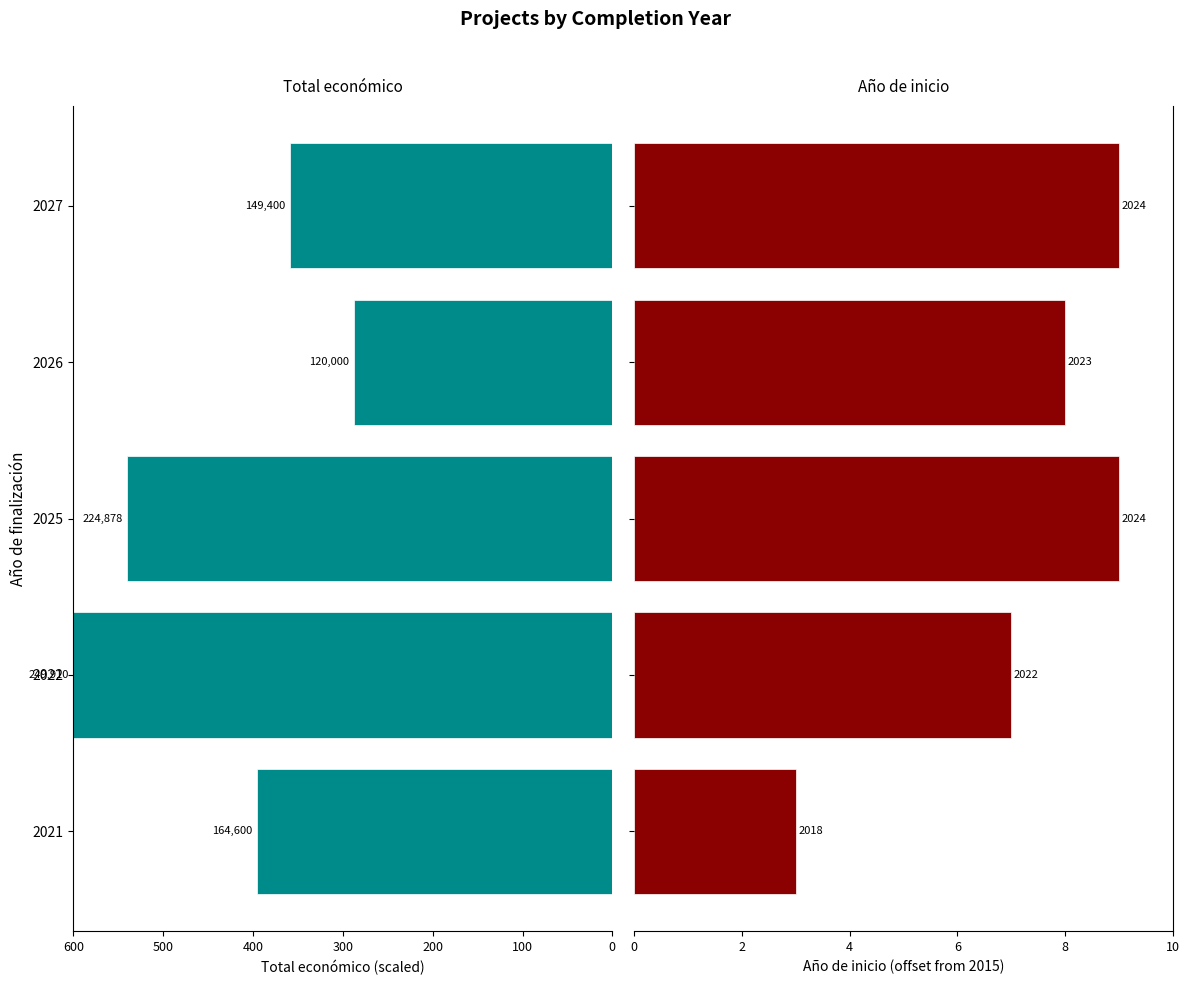

The Año de inicio series shows 2.7 at 2022. True or false?

False